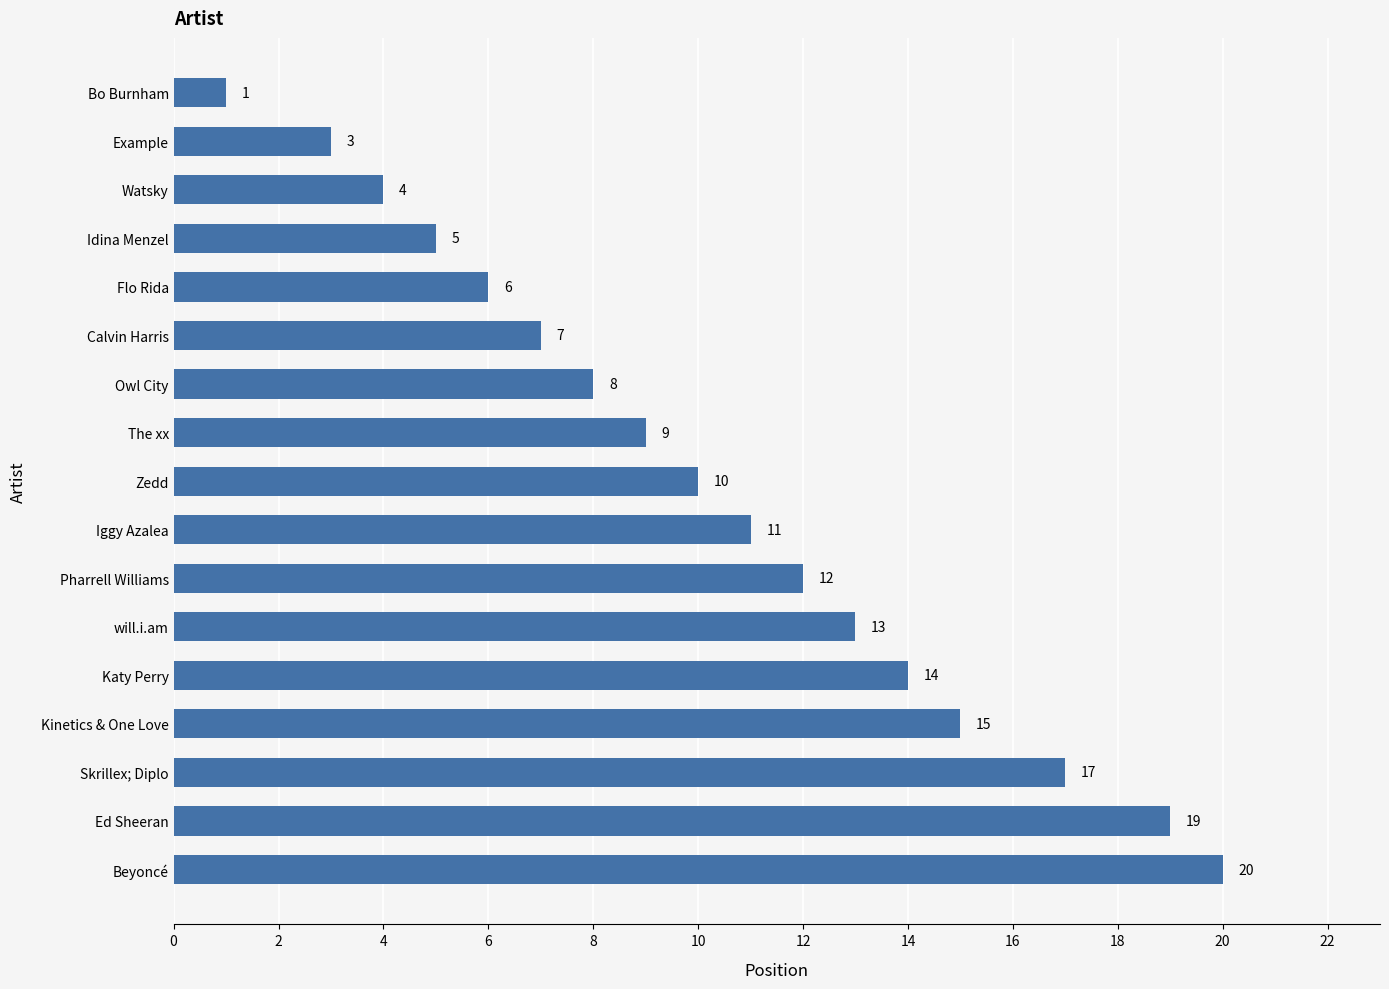

List the labels in order of value, smallest first.

Bo Burnham, Example, Watsky, Idina Menzel, Flo Rida, Calvin Harris, Owl City, The xx, Zedd, Iggy Azalea, Pharrell Williams, will.i.am, Katy Perry, Kinetics & One Love, Skrillex; Diplo, Ed Sheeran, Beyoncé